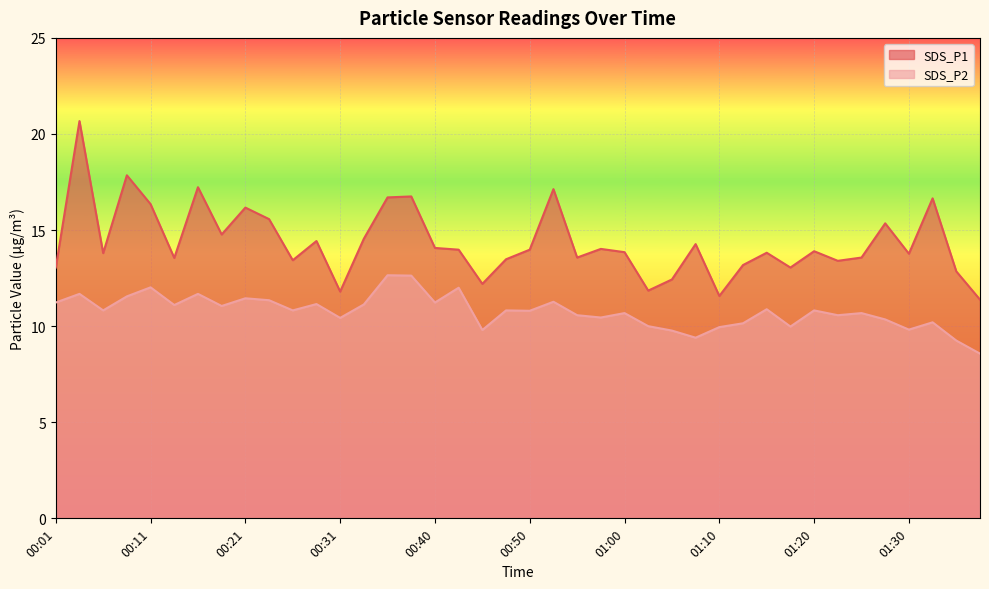

Which label corresponds to the largest value in the chart?

00:04